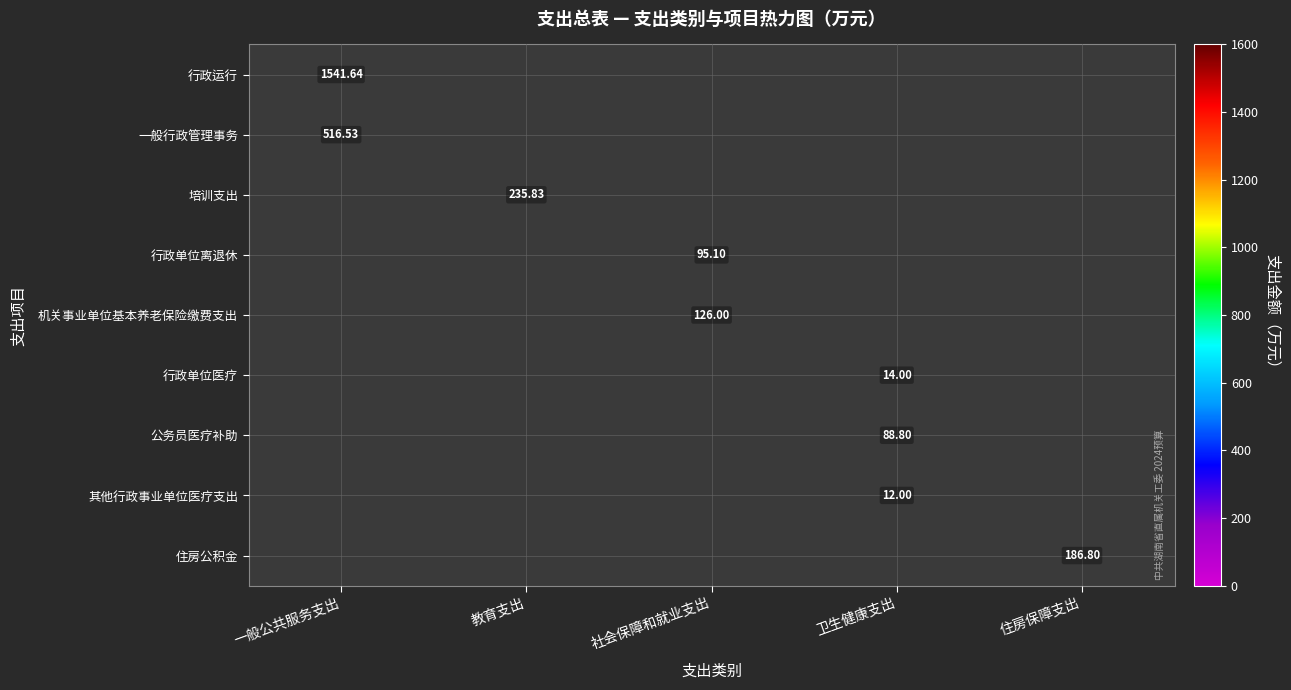

How many categories are shown in the chart?

5